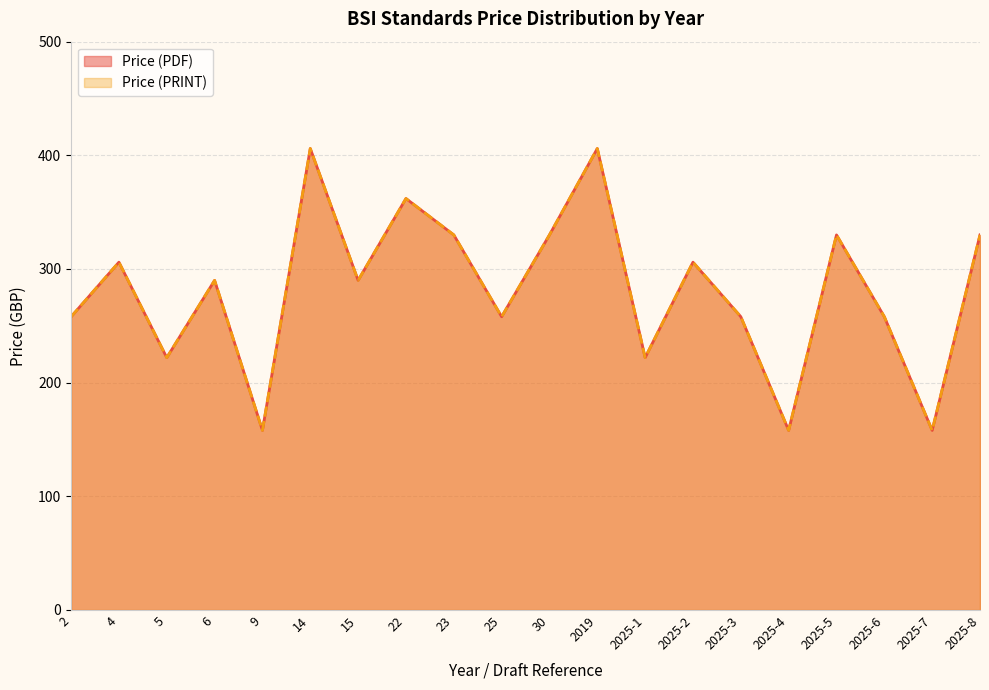

At which label is Price (PDF) closest to 282?

6